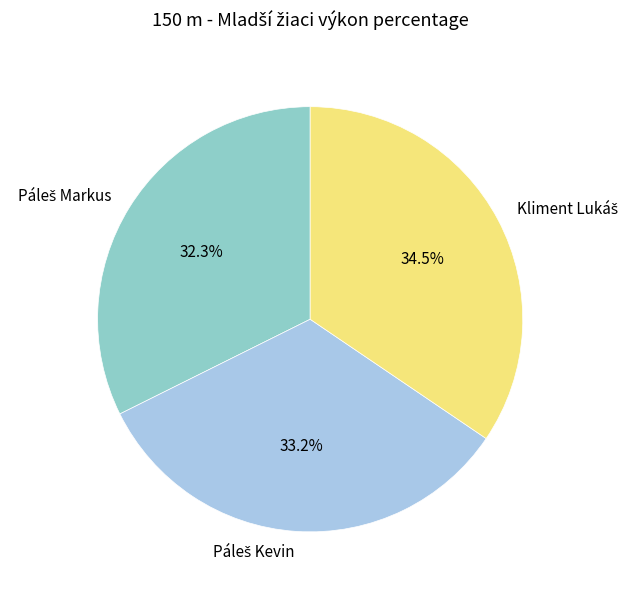

Count the number of slices in the pie.

3